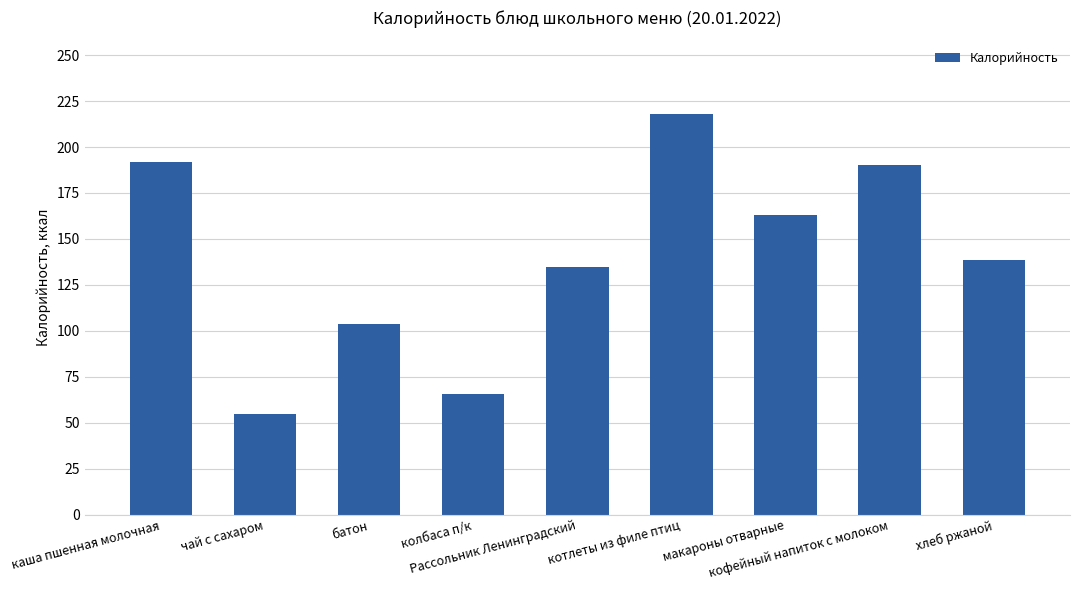

What is the difference between the values at котлеты из филе птиц and колбаса п/к?

152.3